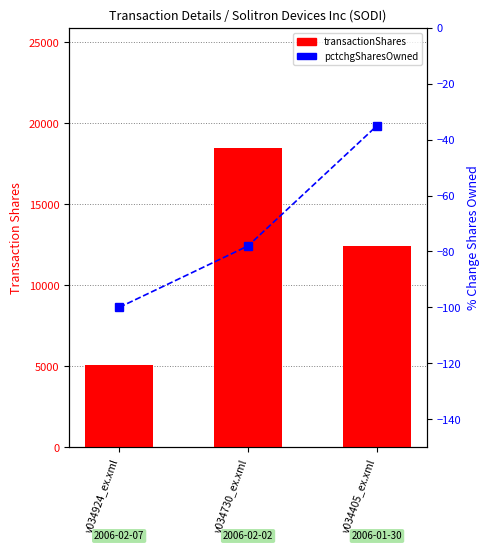

List the series in order of their overall mean, highest first.

transactionShares, pctchgSharesOwned